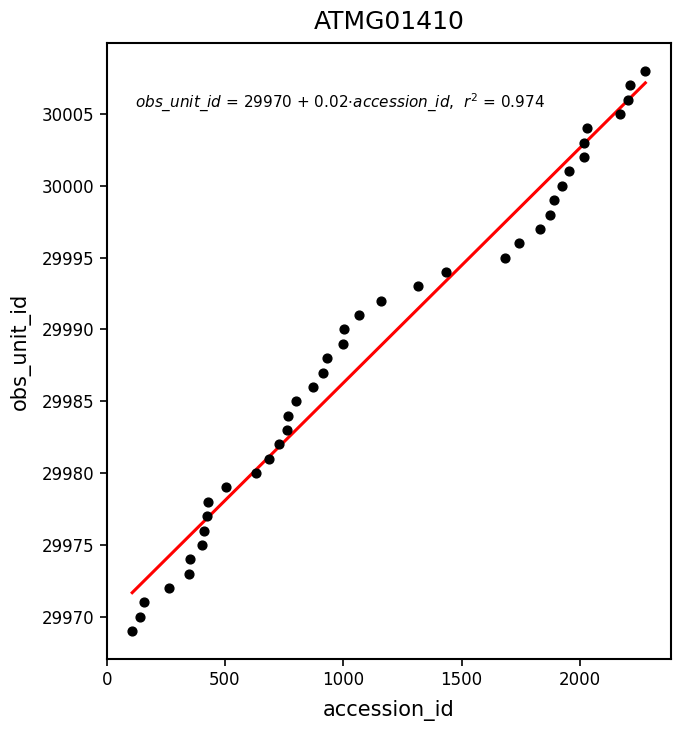

What is the range of Y values (max minus min)?

39